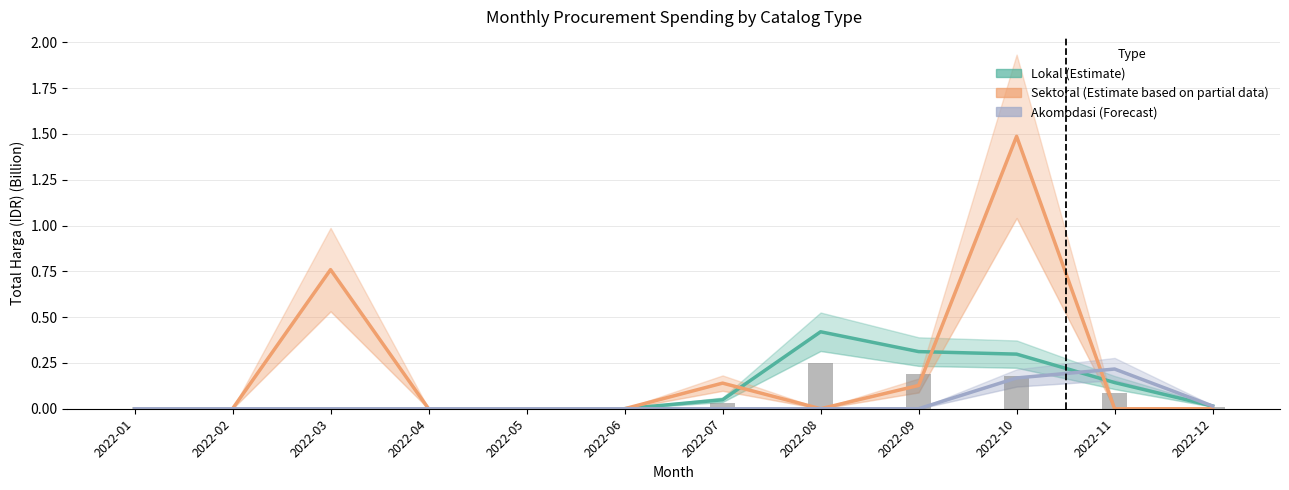

Between 2022-06 and 2022-01, which is larger?

2022-06